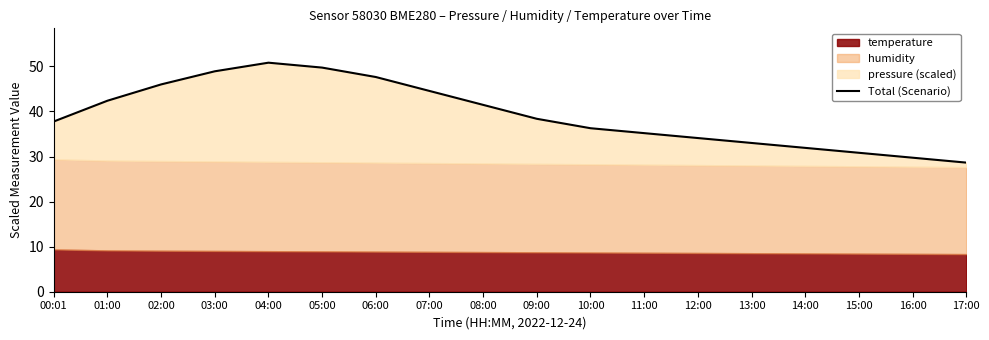

True or false: the data shows 21.4 at 00:01.

False